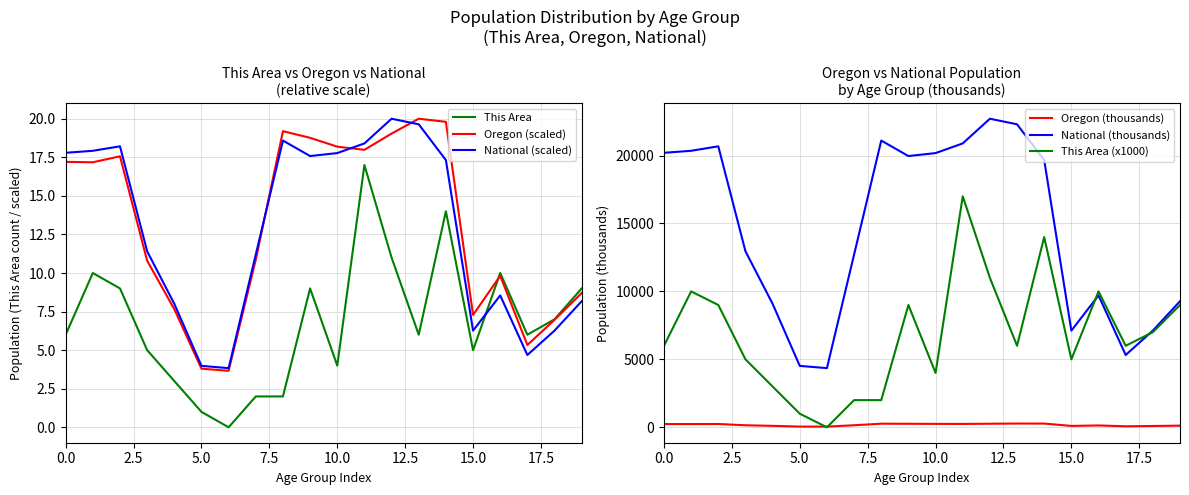

The Oregon (scaled) series shows 4.6 at 15.0. True or false?

False